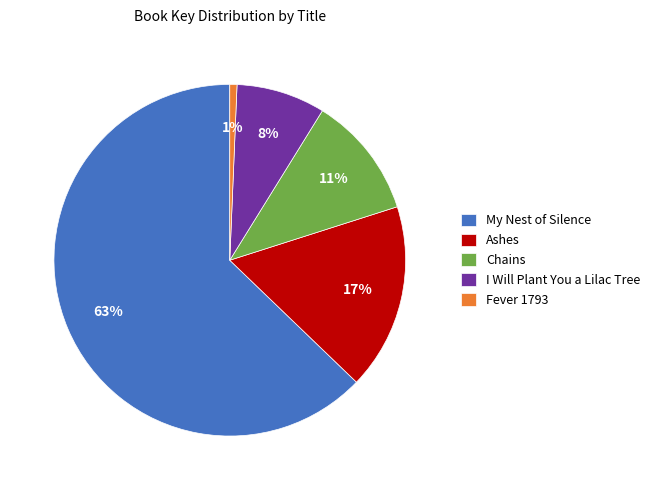

To the nearest percent, what is the difference between the My Nest of Silence and Ashes slice percentages?

46%